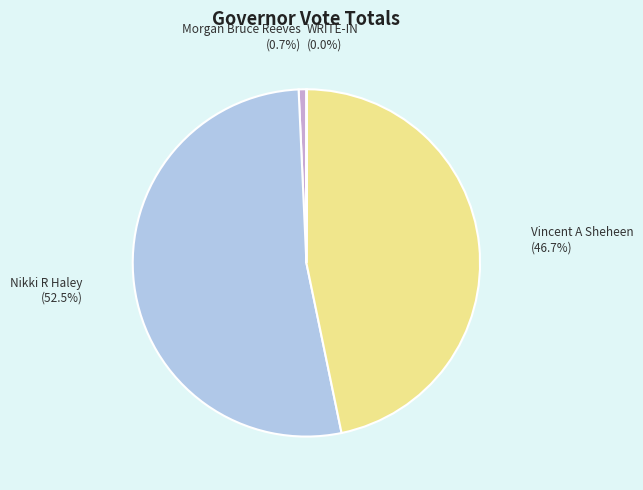

Does any single category account for the majority?

Yes